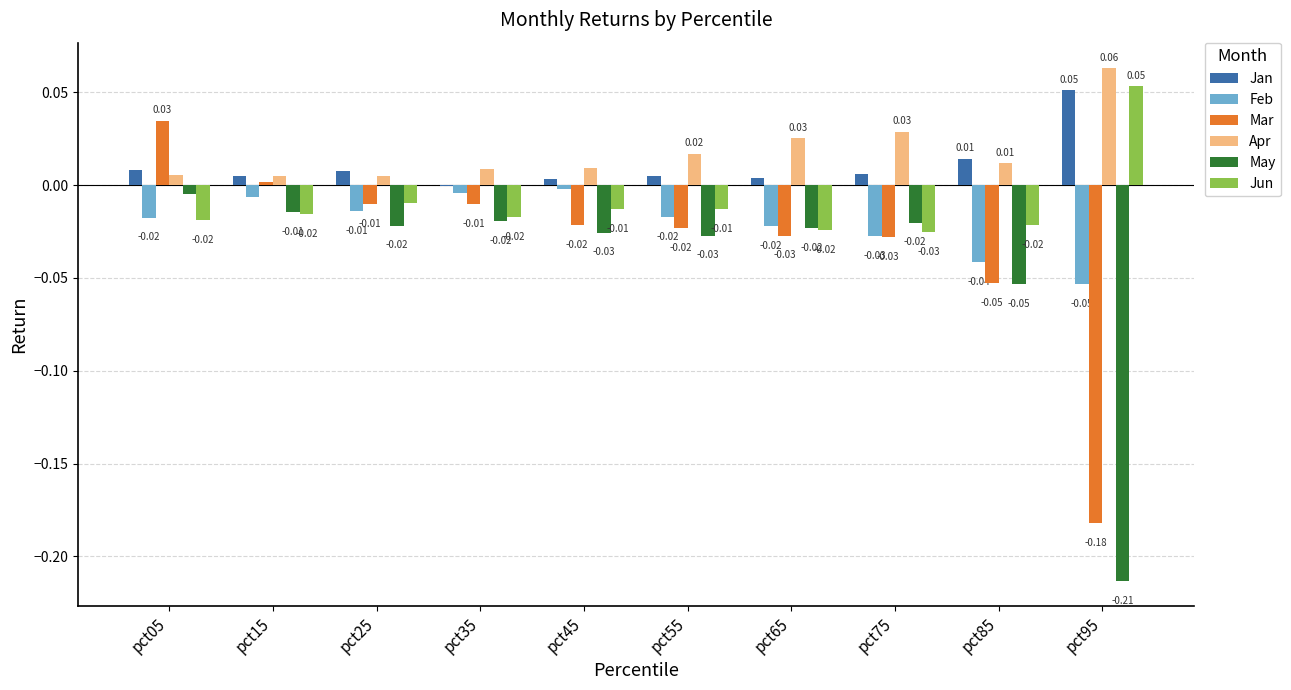

Which series has the largest total across all categories?

Apr